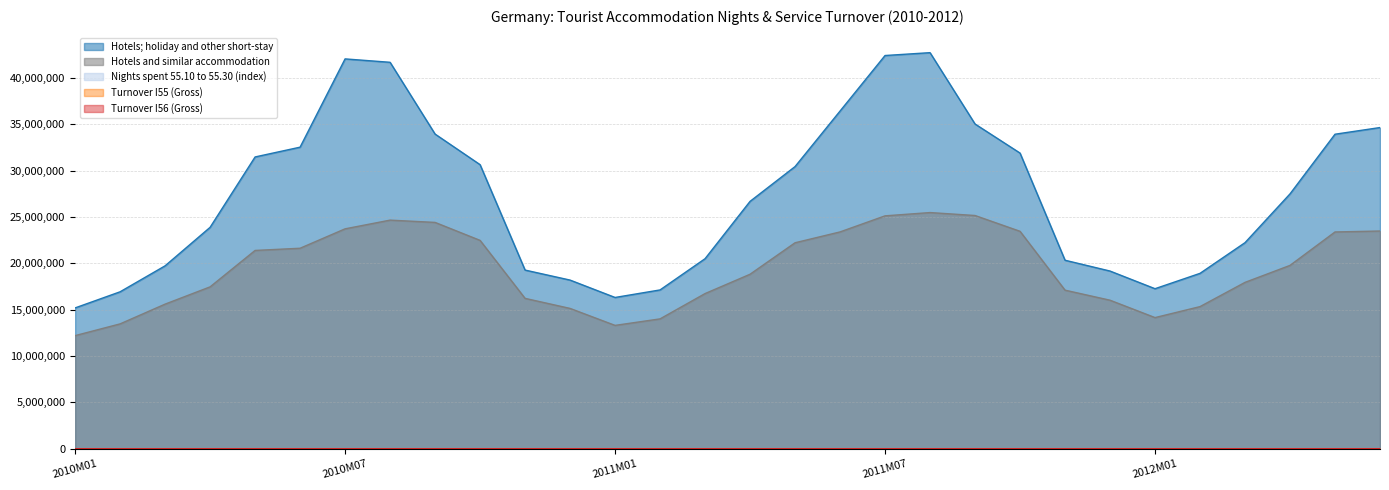

How many series are shown in this chart?

5